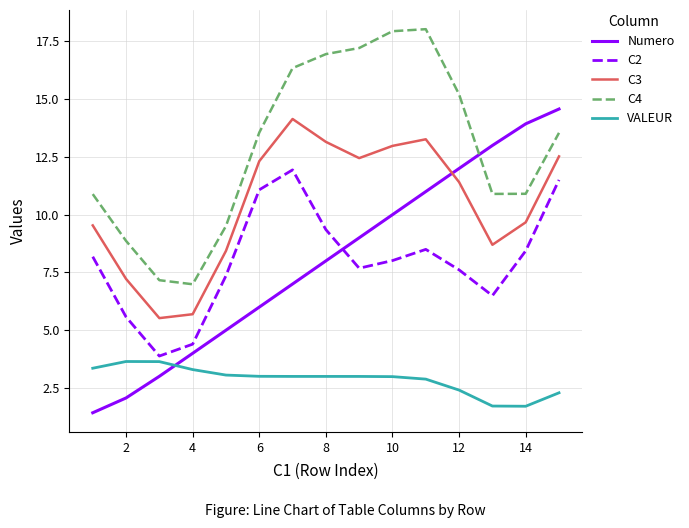

What is the highest value of the C4 series?

18.0